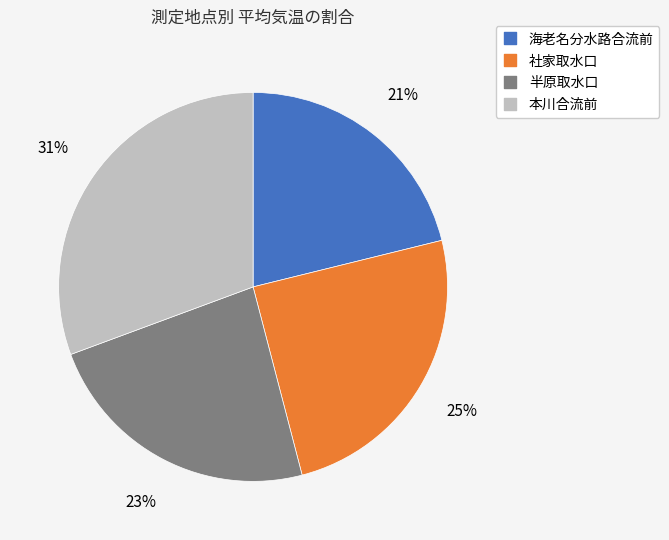

To the nearest percent, what portion does 海老名分水路合流前 represent?

21%